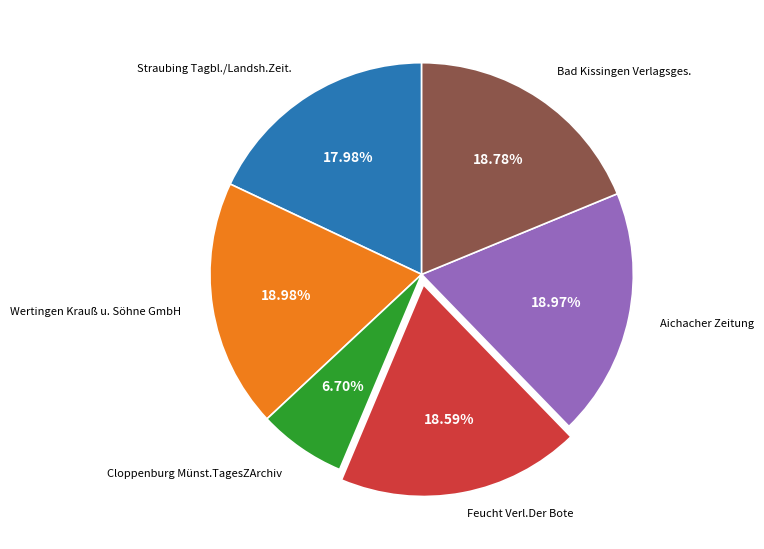

Does any single category account for the majority?

No